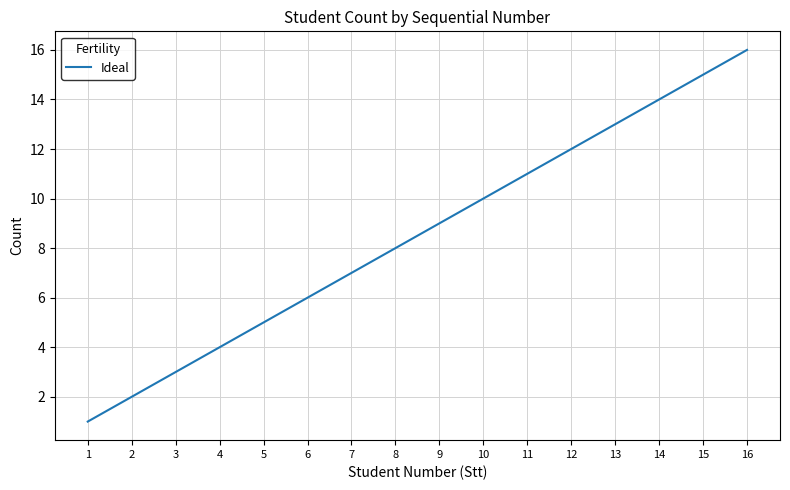

Does the chart display data point markers on the line(s)?

No